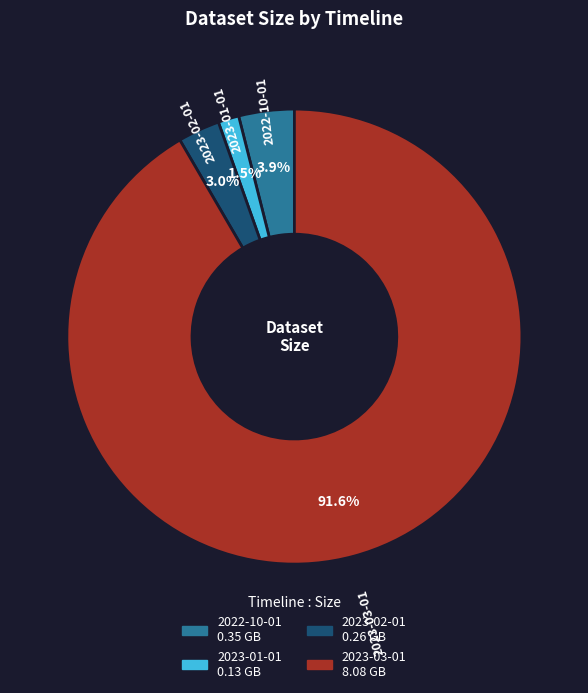

How many segments does this pie chart have?

4